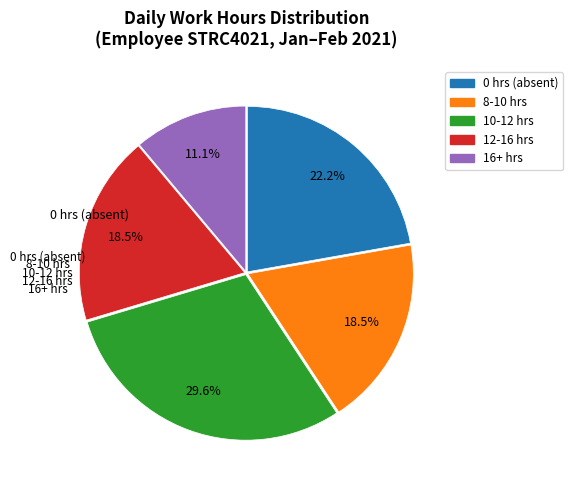

Is there a majority slice in this chart?

No